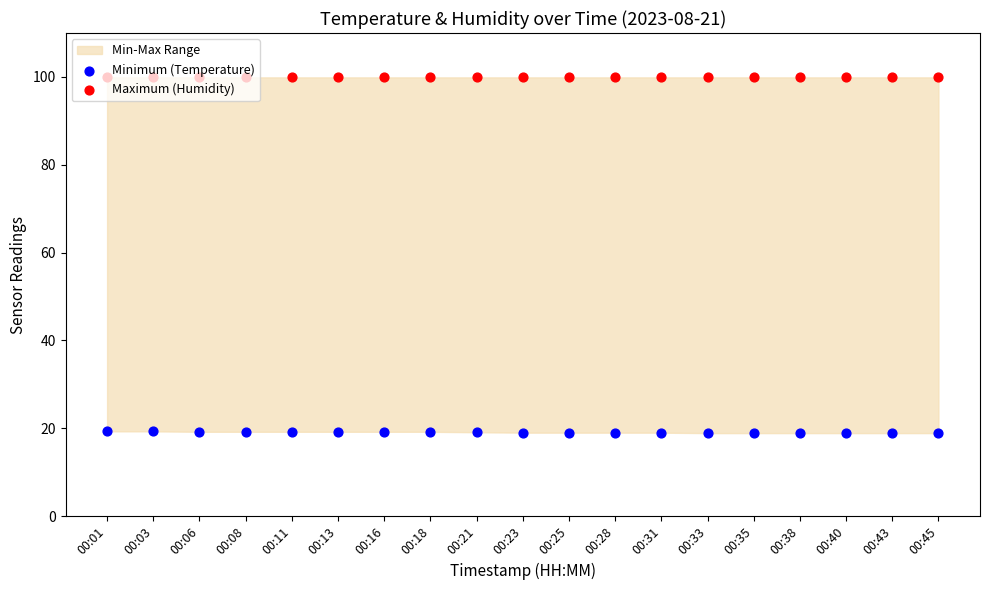

Which series has the largest Y range (max minus min)?

Minimum (Temperature)